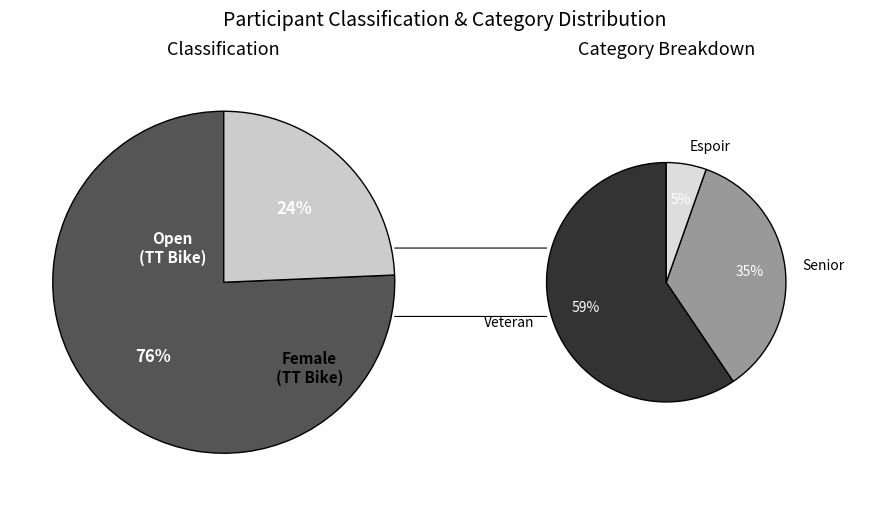

Between Espoir and Open, which is larger?

Open